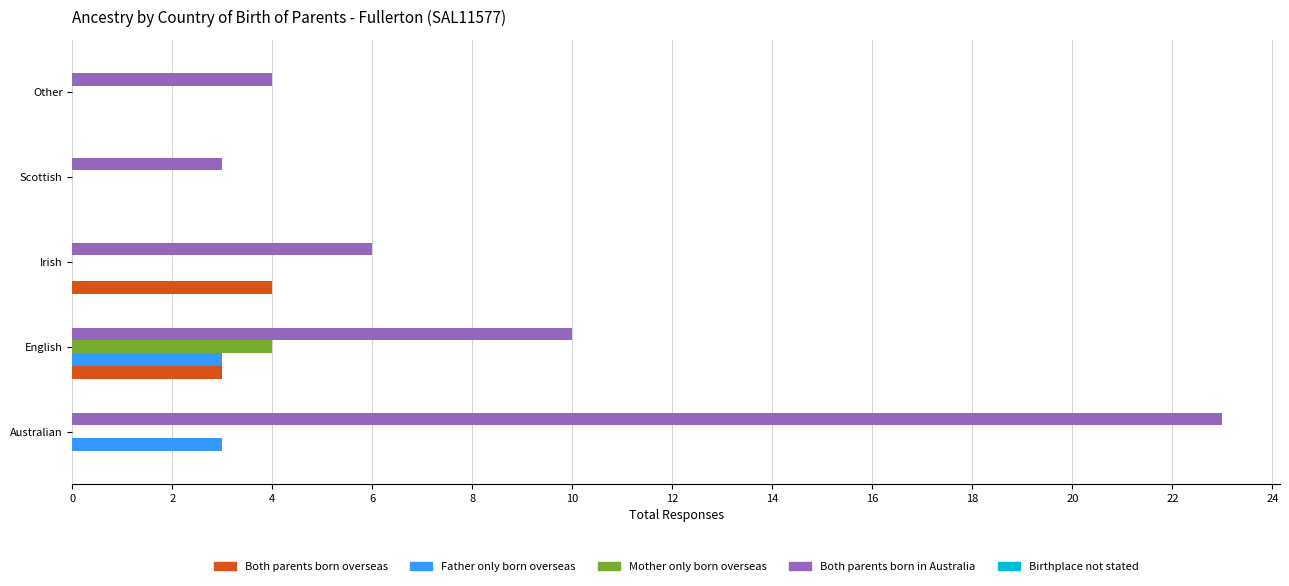

True or false: Both parents born overseas has a value of 6 at Irish.

False